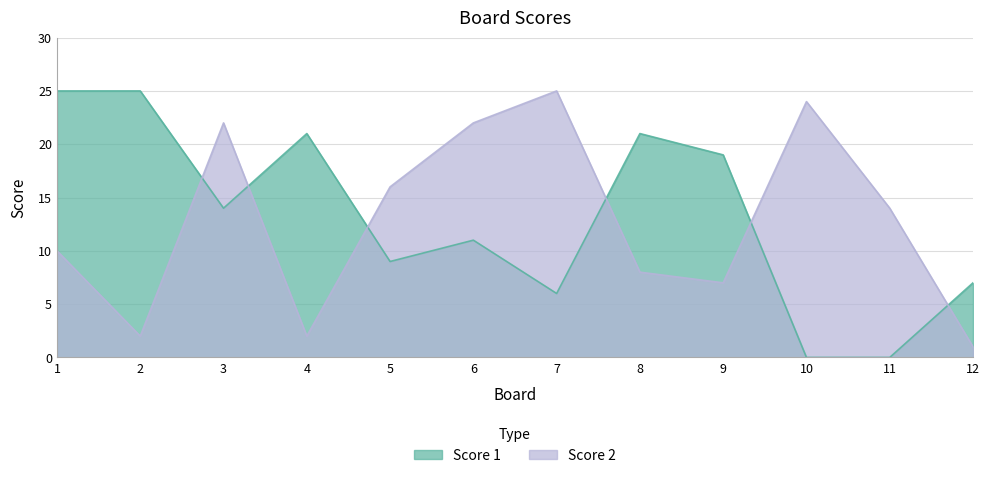

Rank the series at 10 from highest to lowest value.

Score 2, Score 1